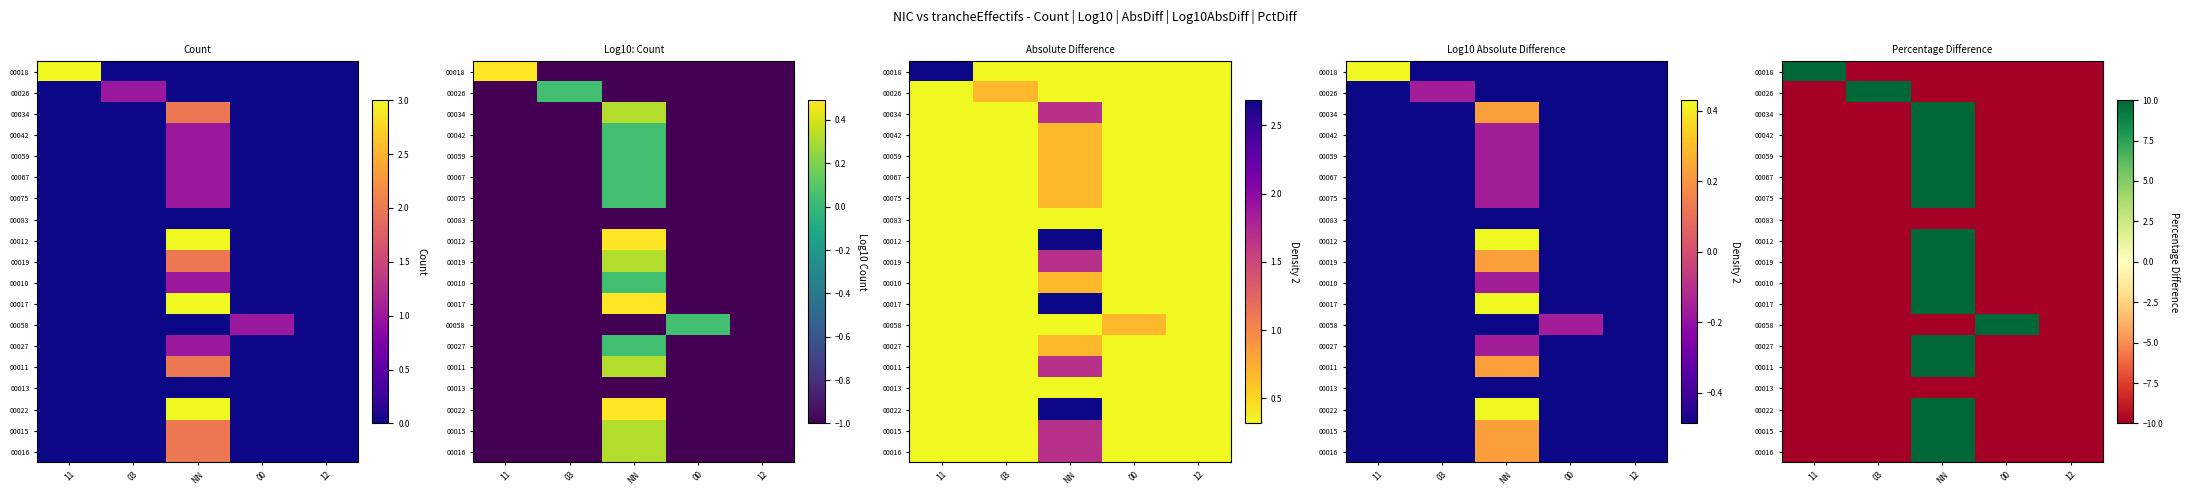

At how many categories does at least one series exceed 6?

4